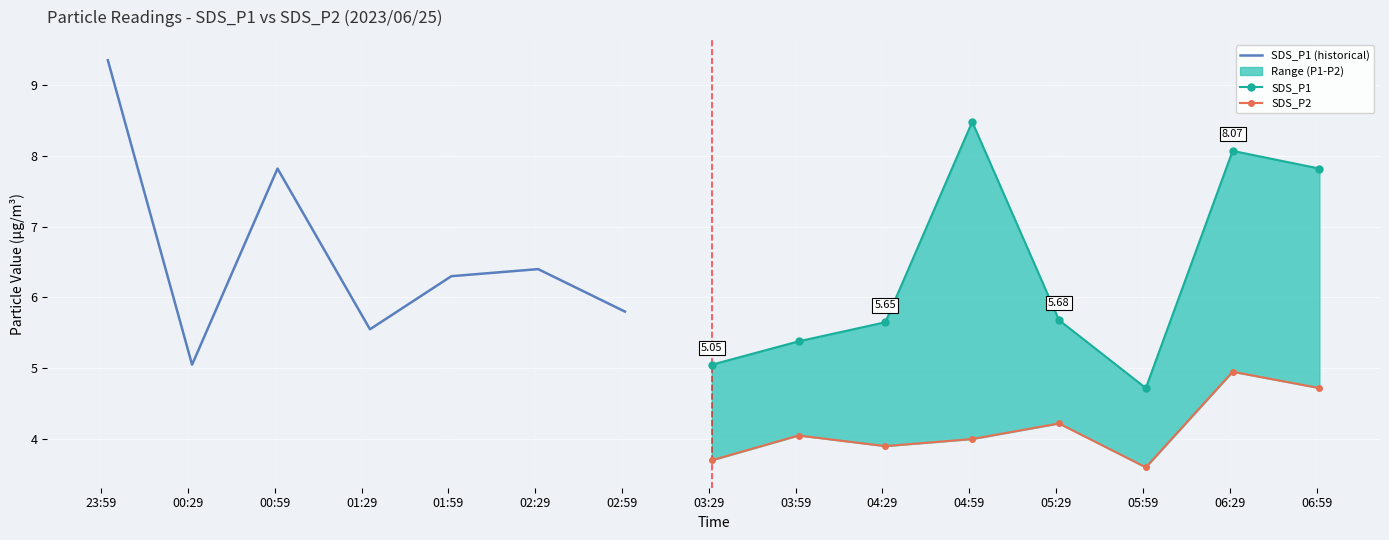

Rank the categories by SDS_P1 value from lowest to highest.

06:00, 00:30, 03:30, 04:00, 01:30, 04:30, 05:30, 03:00, 02:00, 02:30, 01:00, 07:00, 06:30, 05:00, 00:01